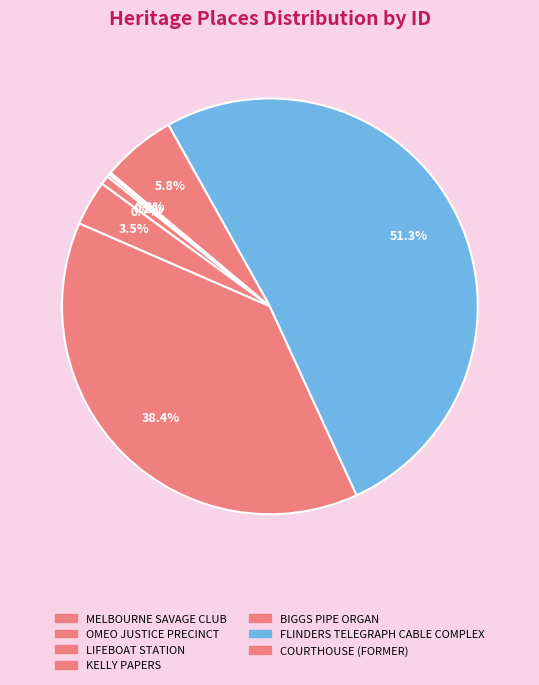

Does FLINDERS TELEGRAPH CABLE COMPLEX represent more than half of the total?

Yes